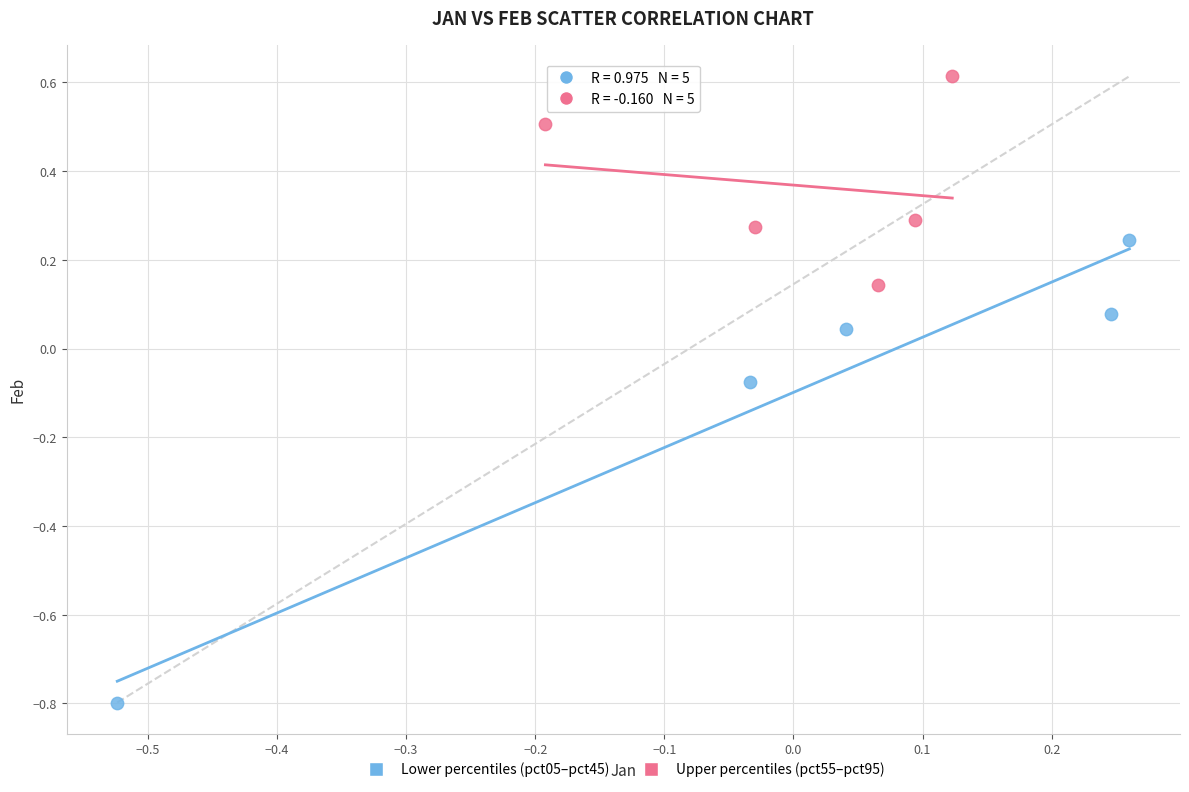

Which series contains the lowest Y value?

Lower percentiles (pct05–pct45)